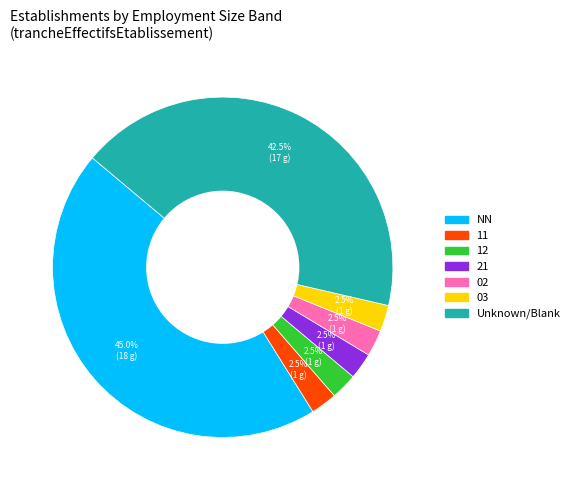

Is there a majority slice in this chart?

No